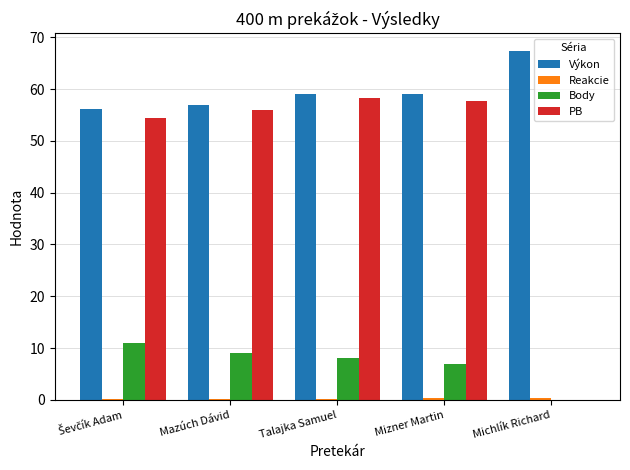

Where is Body nearest to the value 5?

Mizner Martin